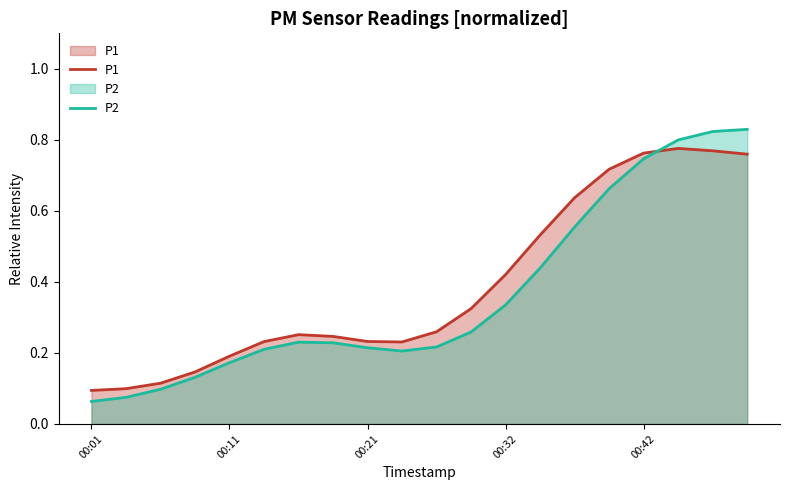

True or false: P2 and P1 intersect in this chart.

True